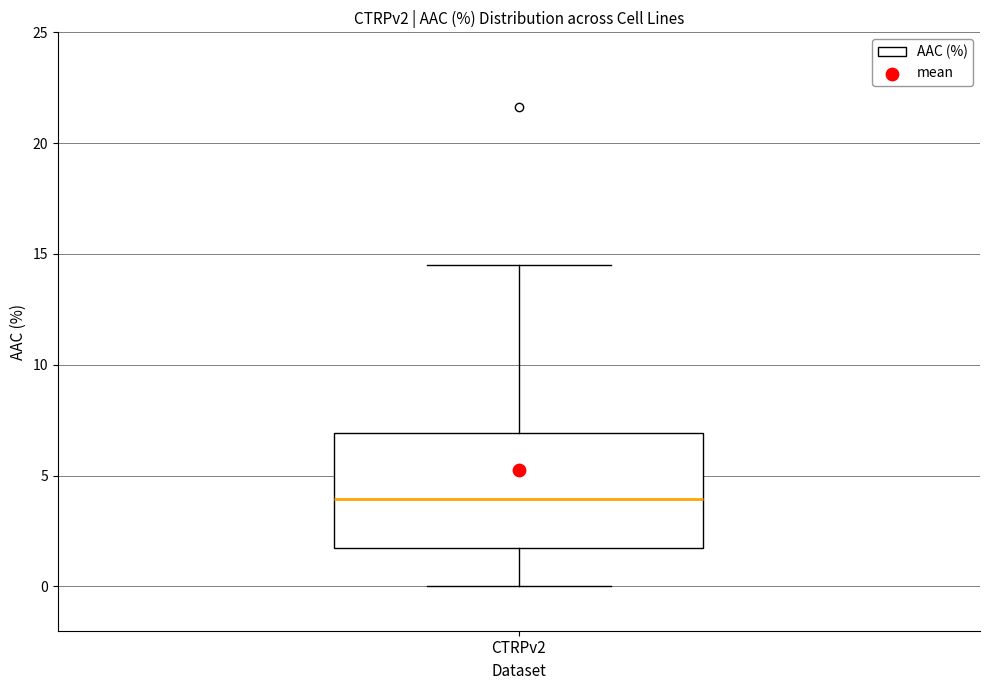

Where does the lower whisker of the box for CTRPv2 end on the y-axis? The values are not printed on the chart, so give them approximately, as read against the axis.

0.0